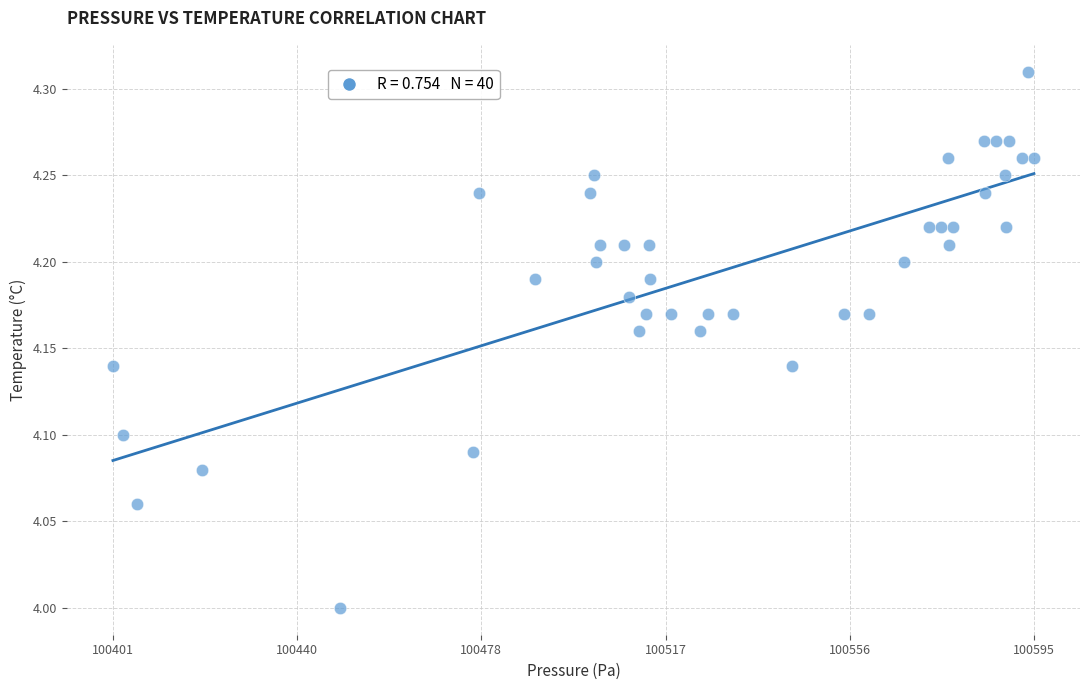

What is the range of X values (max minus min)?

193.5